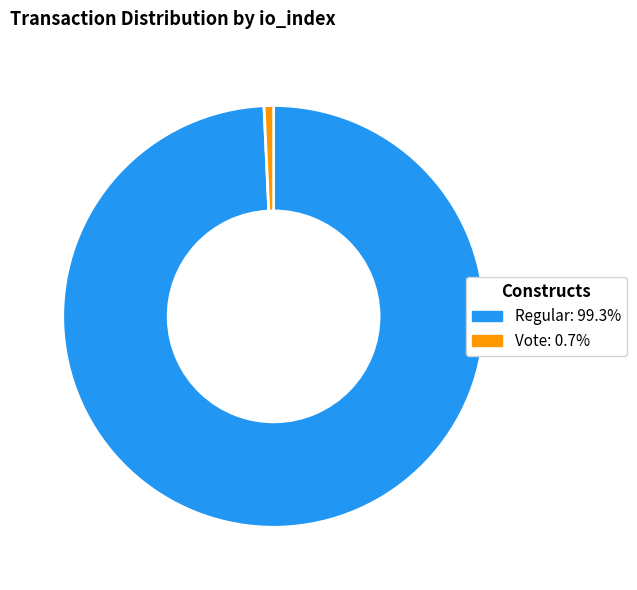

Is there a majority slice in this chart?

Yes